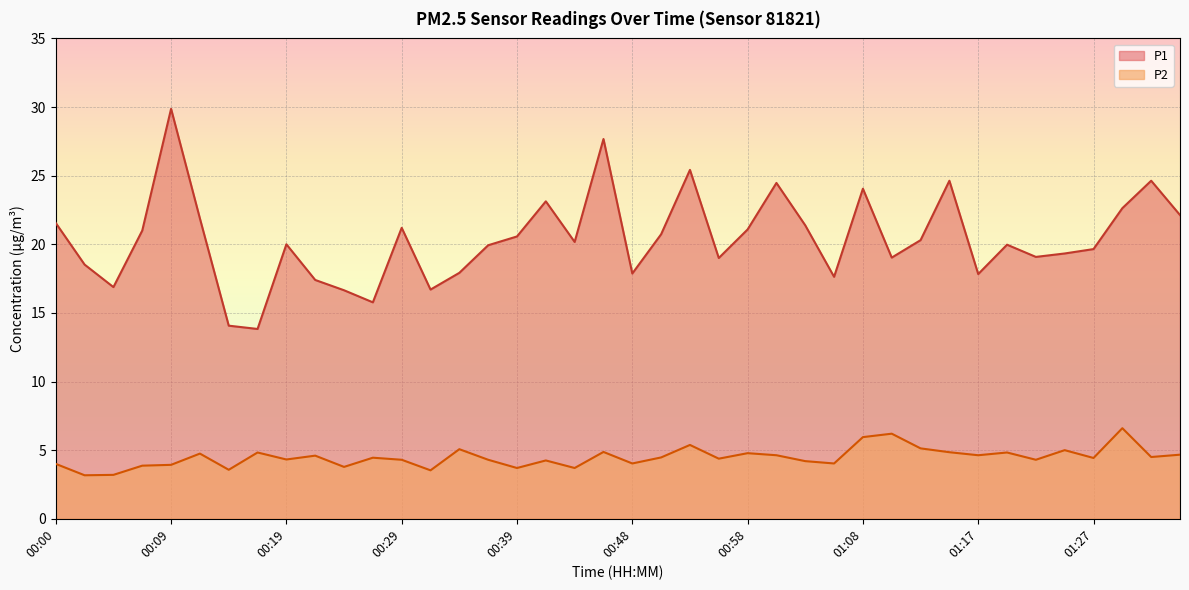

Which category has the highest value across all series?

00:09